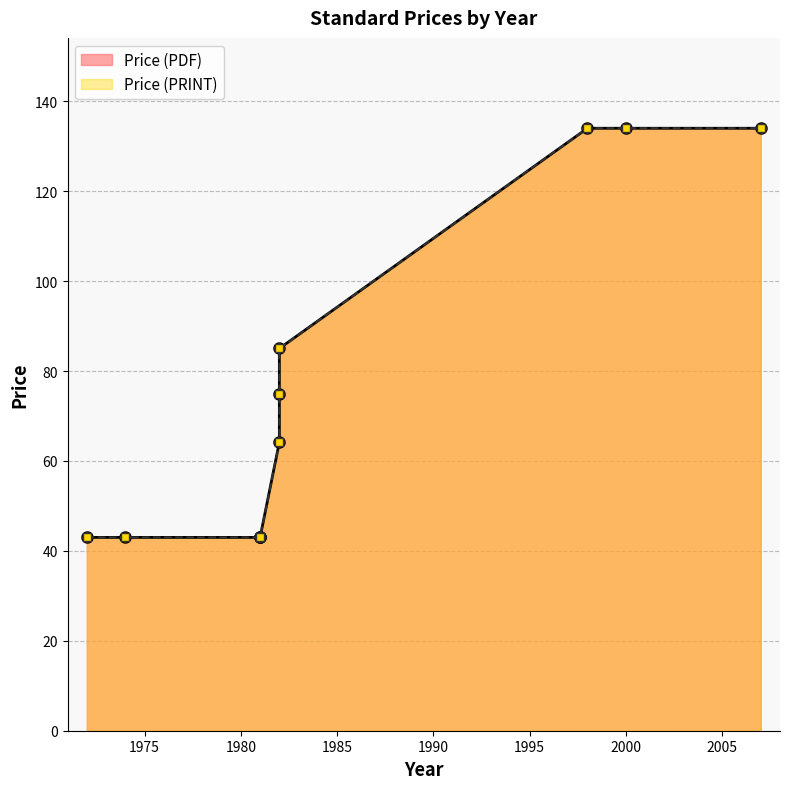

What is the sum of all Price (PRINT) values?

841.0